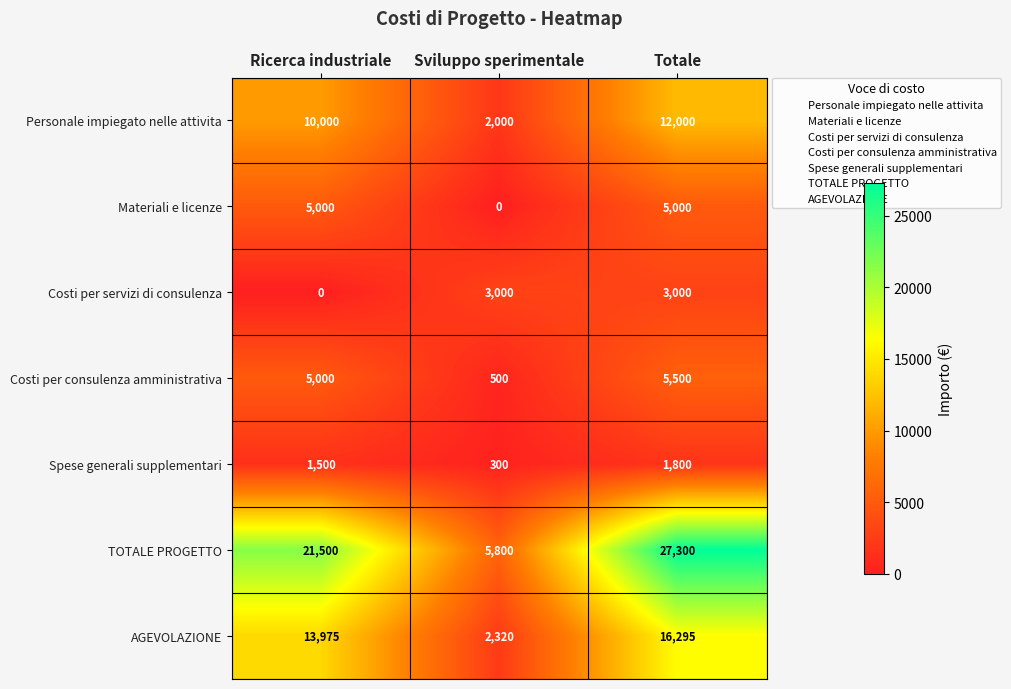

At which category is the sum across all series the highest?

Totale